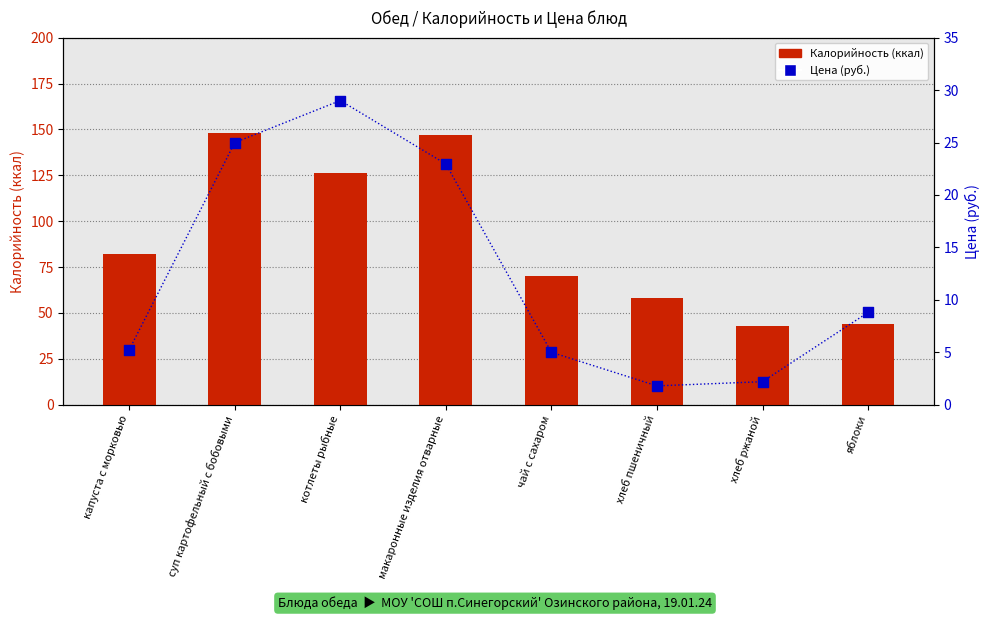

At how many categories does at least one series exceed 111?

3